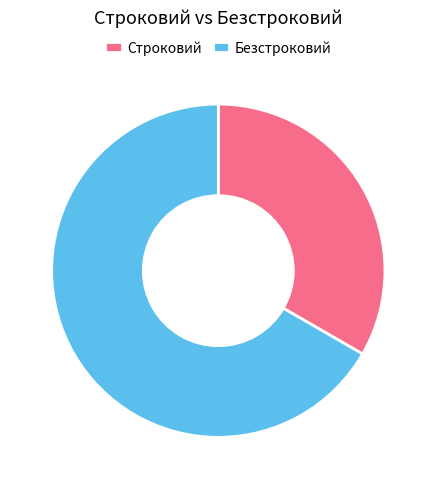

Which has a higher value, Строковий or Безстроковий?

Безстроковий